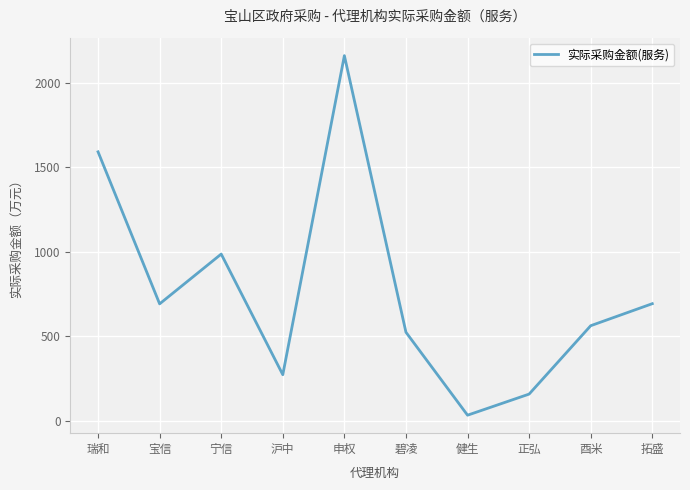

What is the minimum value shown in the chart?

32.1